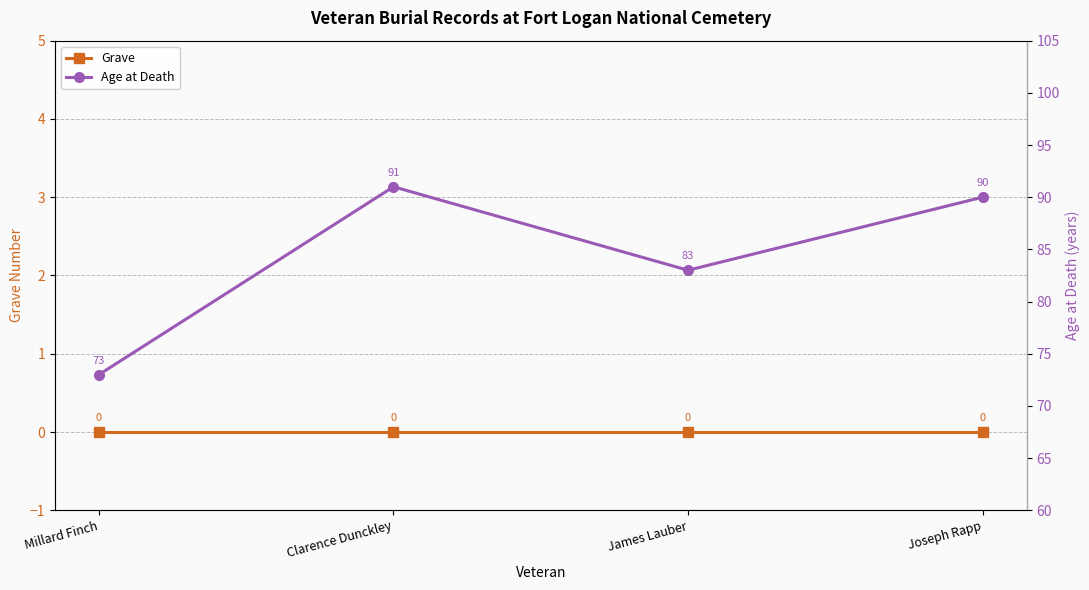

Does the chart have visible grid lines?

Yes